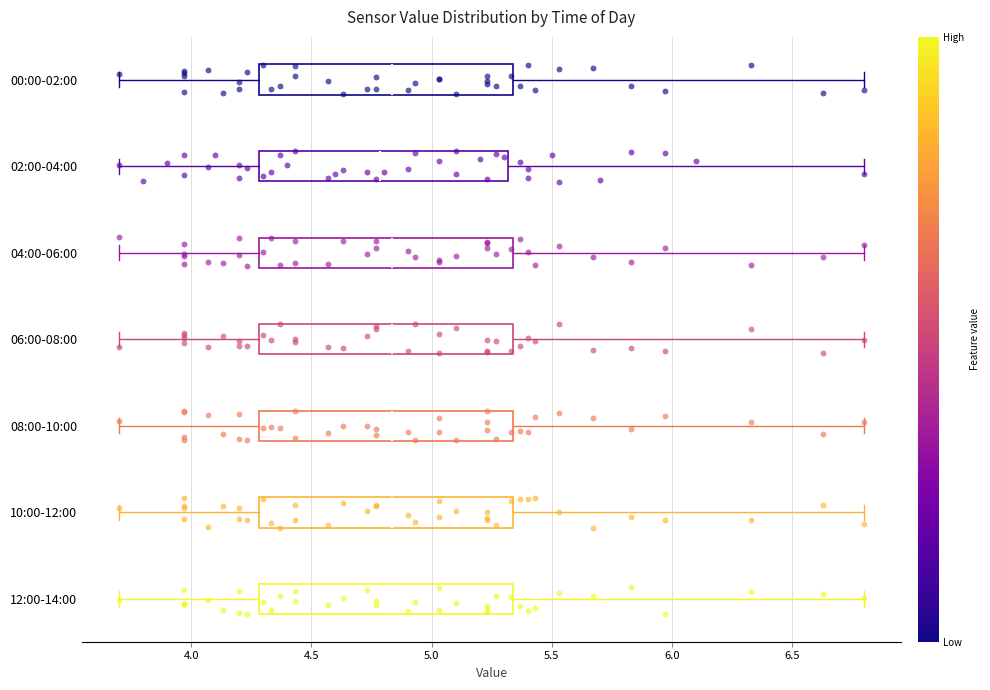

Where does the median line of the box for 04:00-06:00 sit on the x-axis? The values are not printed on the chart, so give them approximately, as read against the axis.

4.85